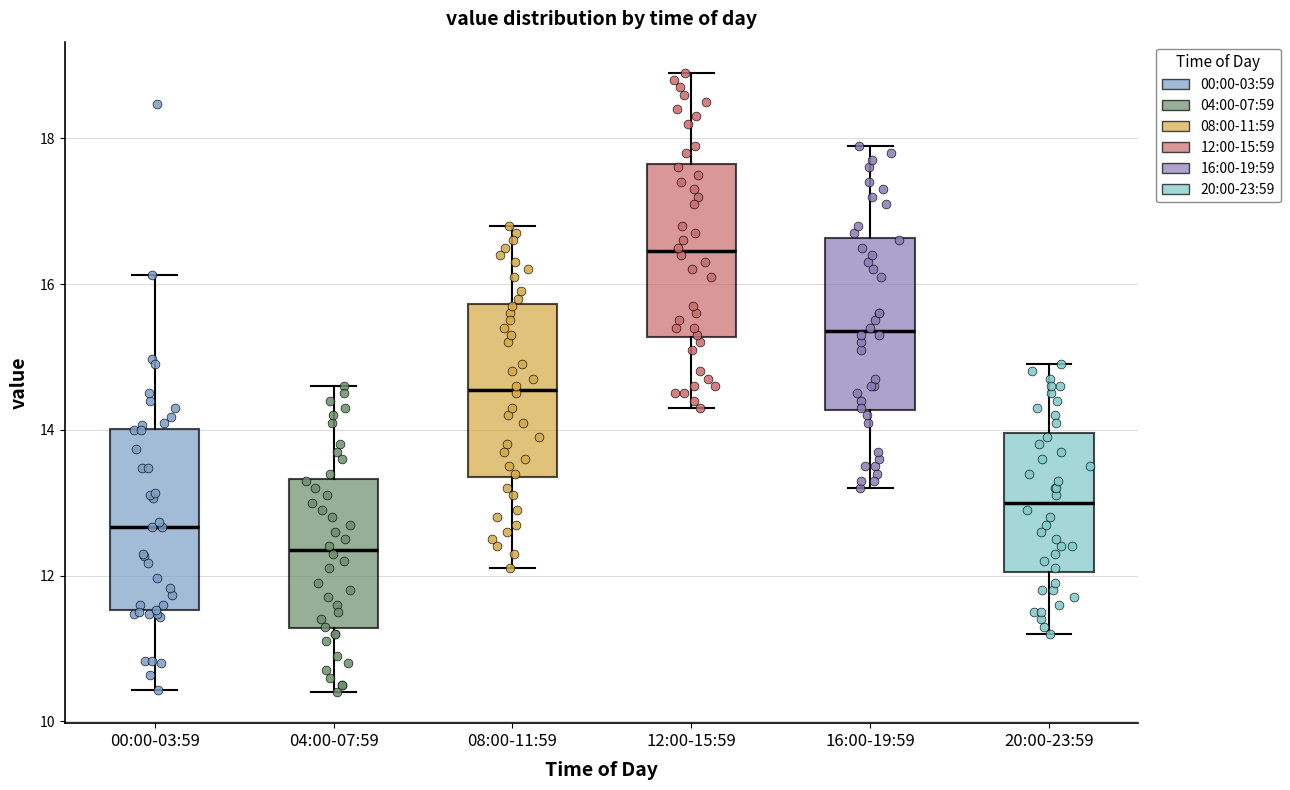

Reading left to right, read every box against the y-axis: the position of its median line, the range the box covers, and the ends of its whiskers. The values are not printed on the chart, so give them approximately, as read against the axis.

00:00-03:59: median 12.6, box 11.6 to 14.0, whiskers 10.4 to 16.2
04:00-07:59: median 12.4, box 11.2 to 13.4, whiskers 10.4 to 14.6
08:00-11:59: median 14.6, box 13.4 to 15.8, whiskers 12.2 to 16.8
12:00-15:59: median 16.4, box 15.2 to 17.6, whiskers 14.4 to 19.0
16:00-19:59: median 15.4, box 14.2 to 16.6, whiskers 13.2 to 18.0
20:00-23:59: median 13.0, box 12.0 to 14.0, whiskers 11.2 to 15.0